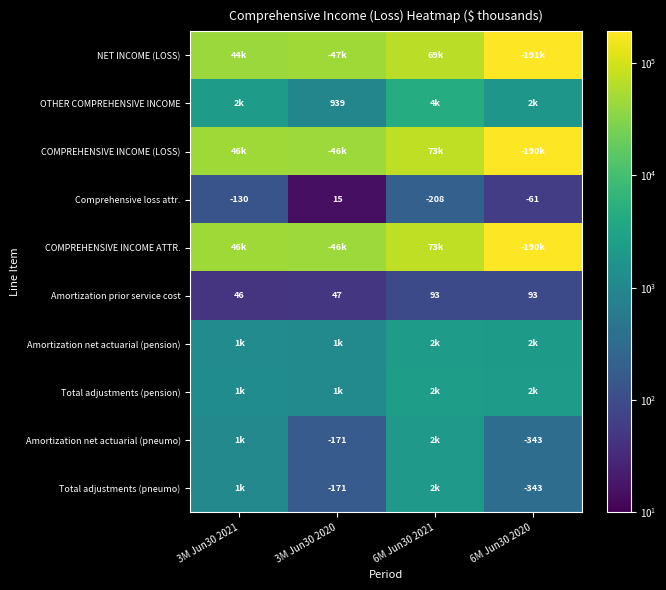

The value of OTHER COMPREHENSIVE INCOME at 3M Jun30 2020 is 939. True or false?

True